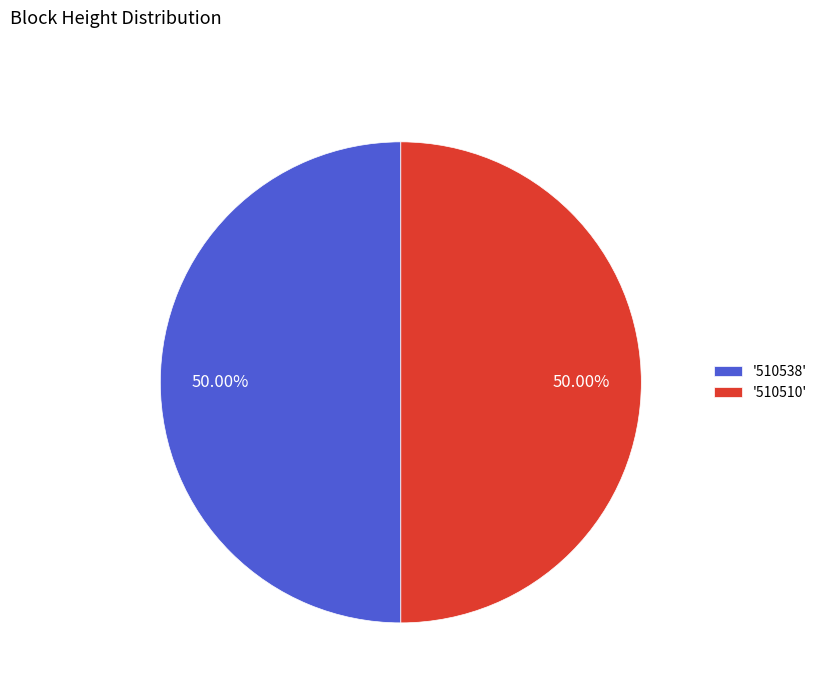

How many segments does this pie chart have?

2